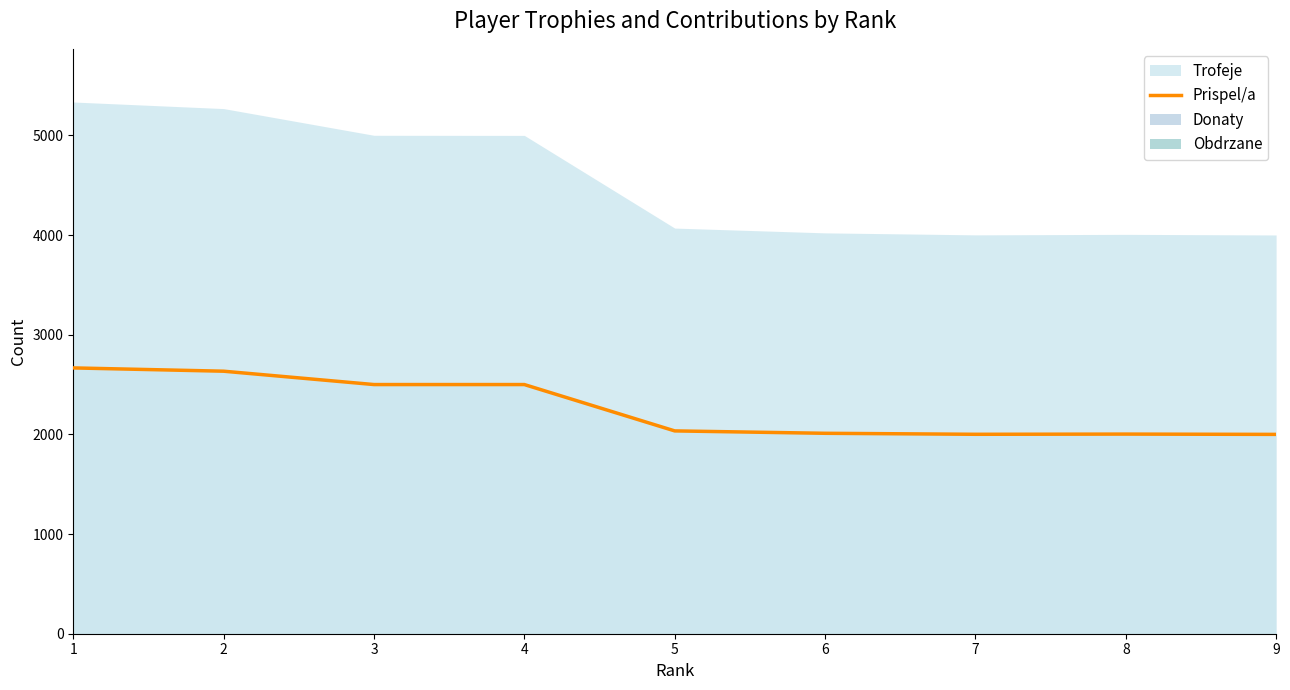

What is the sum of all values?

20351